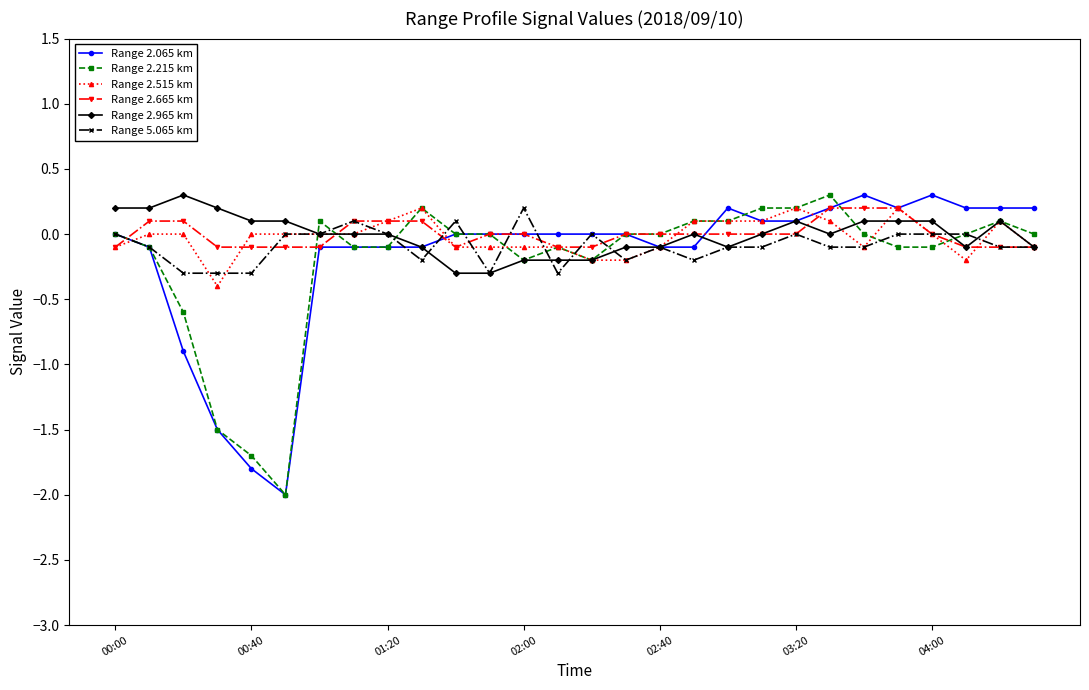

How many lines are shown in the chart?

6